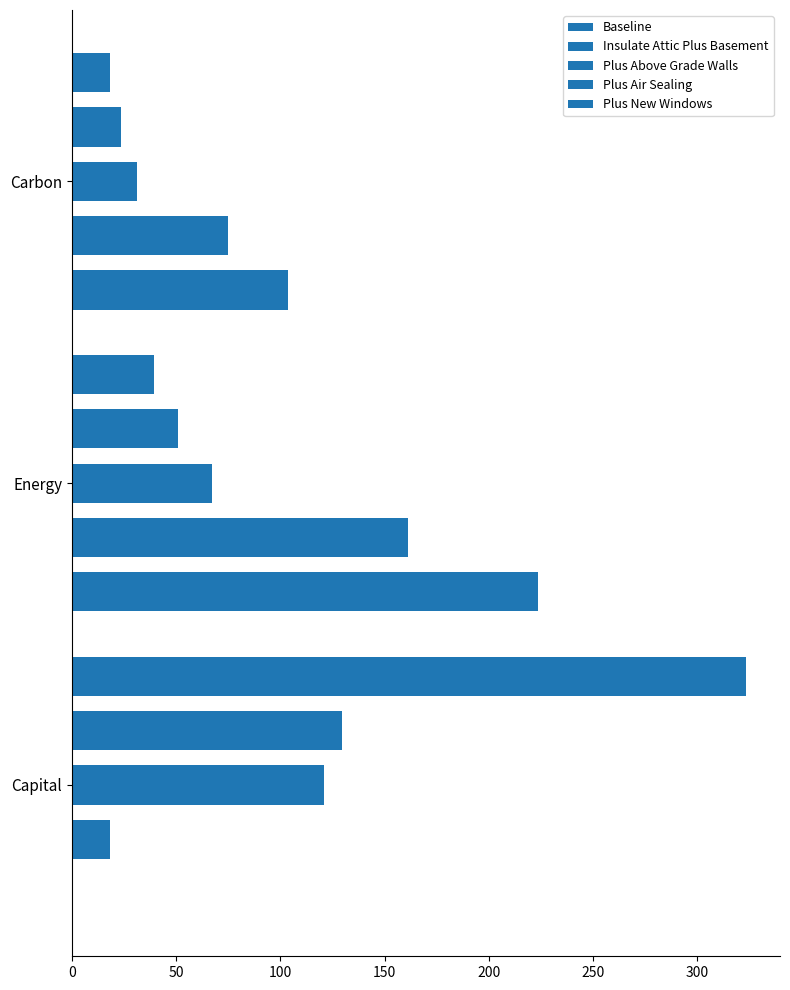

What is the value of the Insulate Attic Plus Basement bar at the 2nd from the left?

161.2